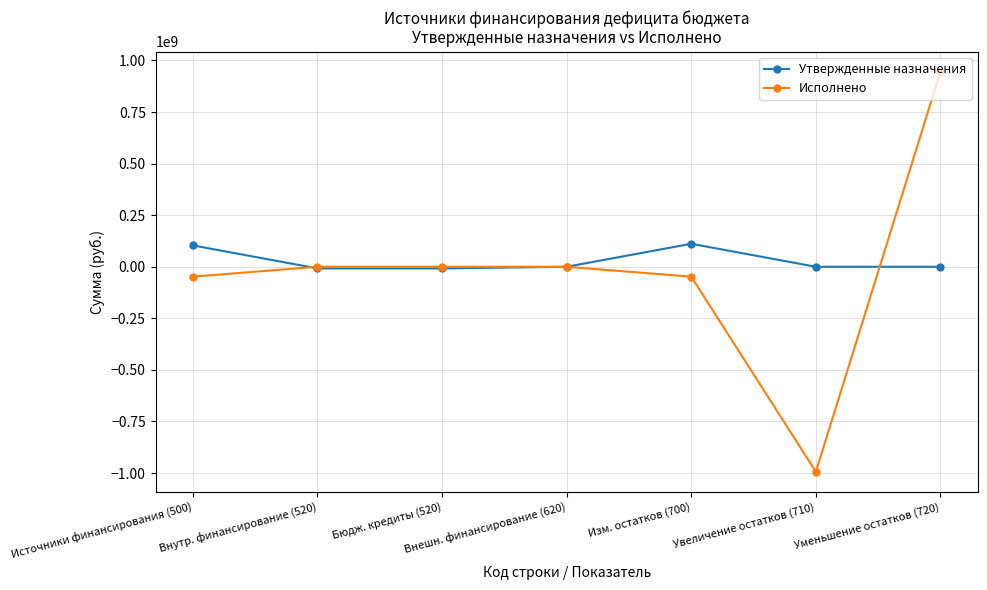

What is the label of the 1st point from the left?

Источники финансирования (500)